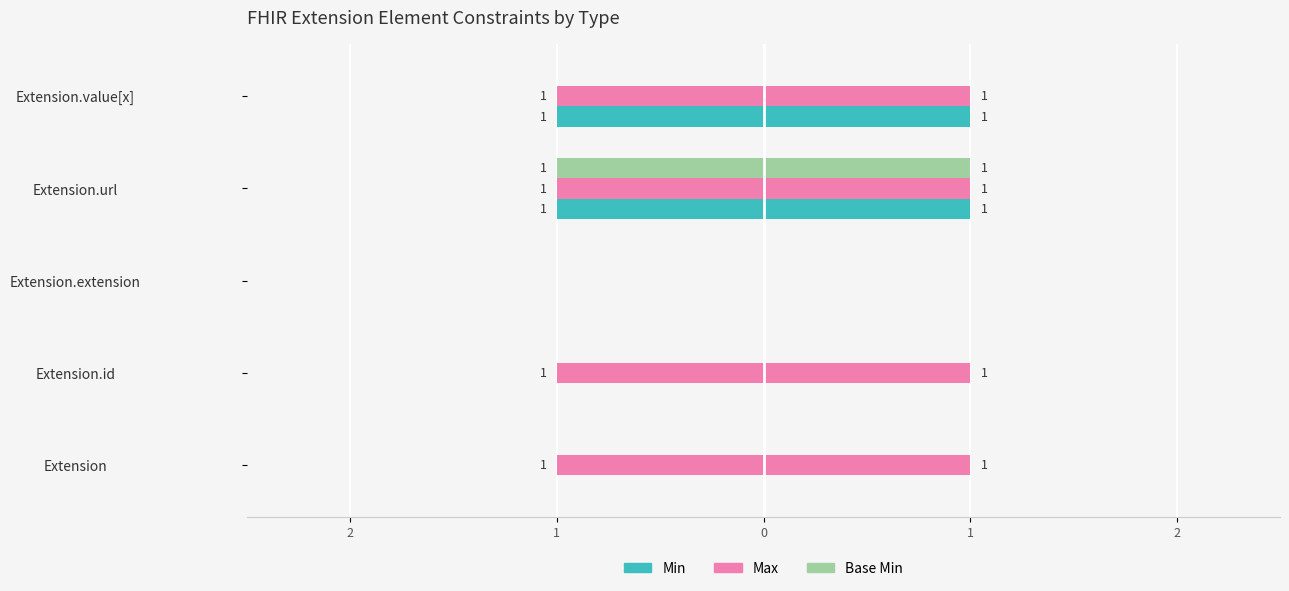

What is the label of the 2nd bar from the right?

Extension.url